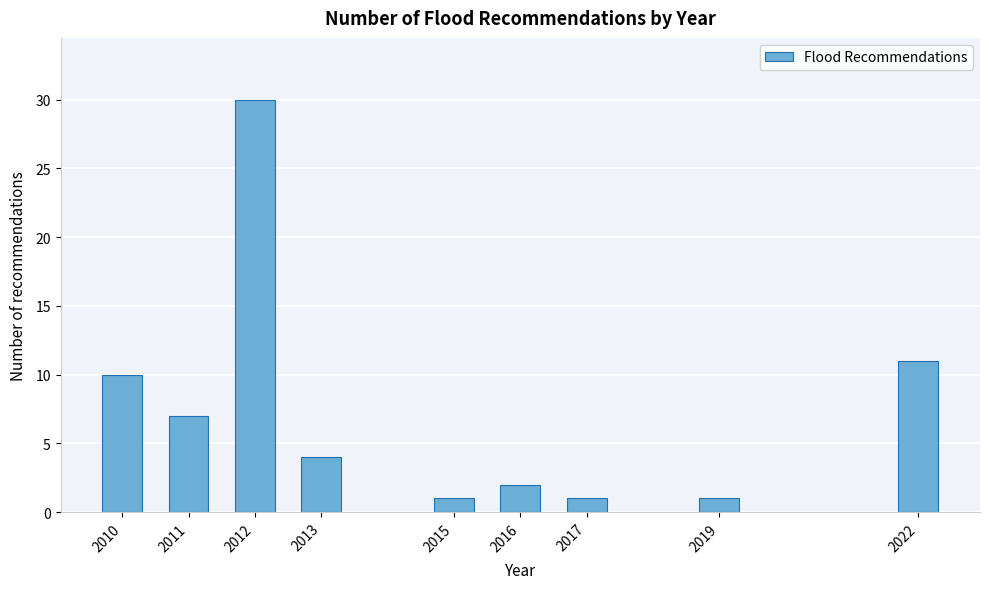

Reading left to right, what are all the values shown in this chart?

2010=10	2011=7	2012=30	2013=4	2015=1	2016=2	2017=1	2019=1	2022=11